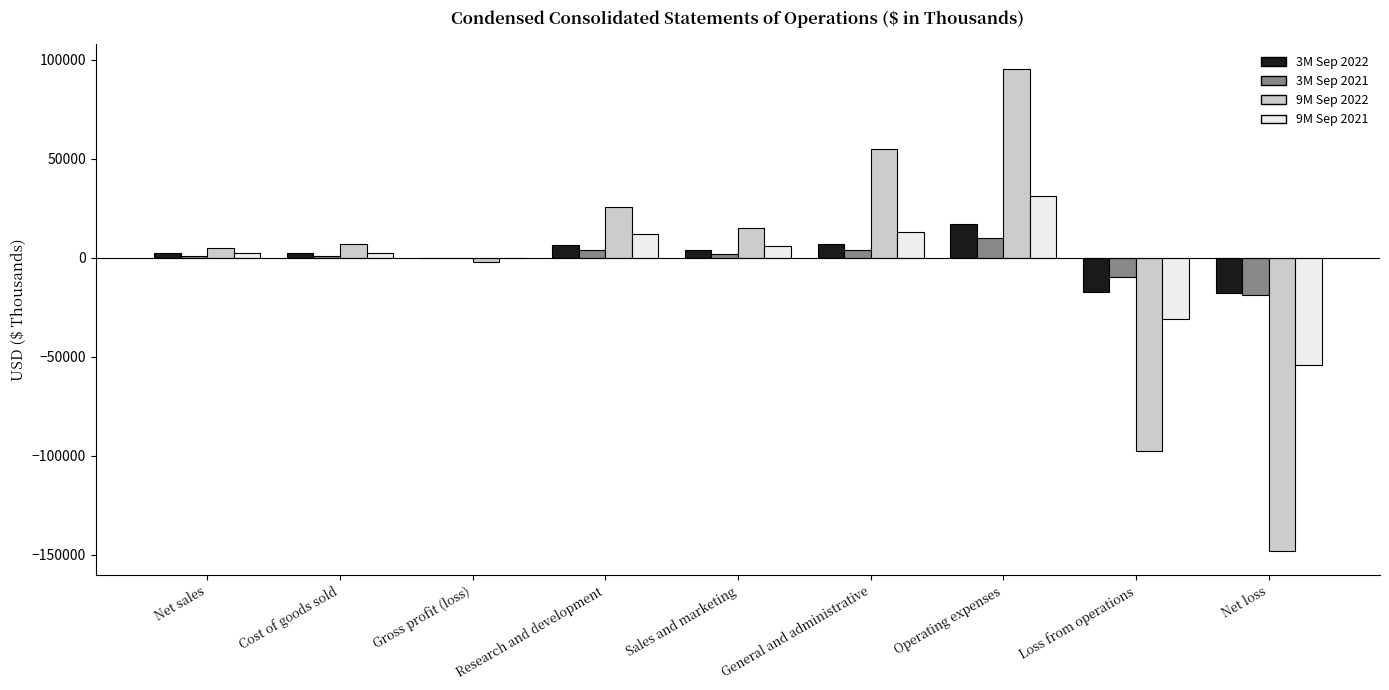

The value of 9M Sep 2022 at General and administrative is 54850. True or false?

True